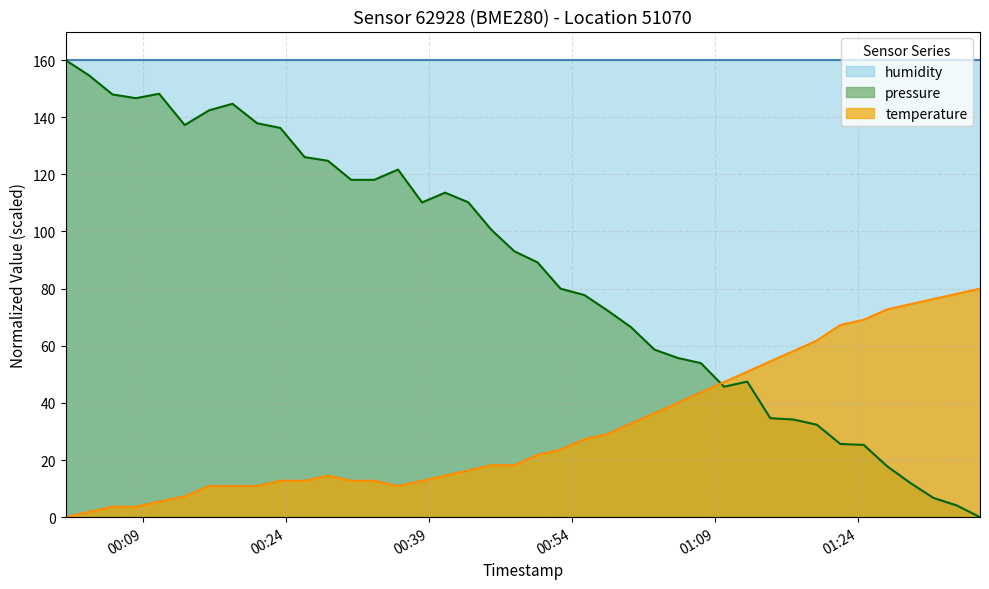

Which series has the widest spread of values?

pressure